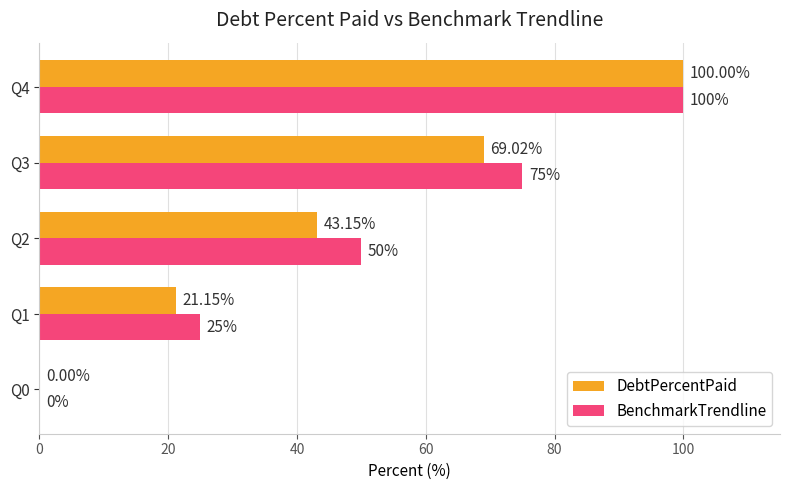

What is the sum of all DebtPercentPaid values?

233.3